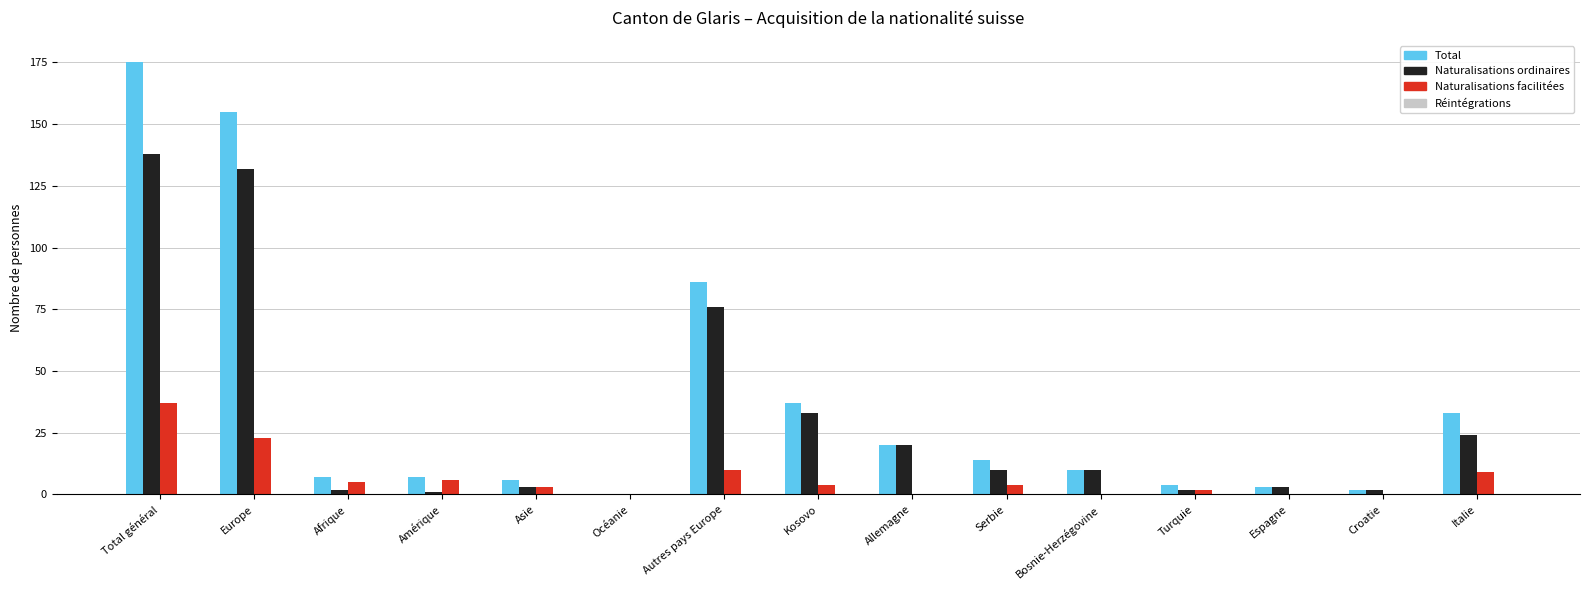

Is the value of Naturalisations facilitées at Turquie greater than the value of Total at Italie?

No